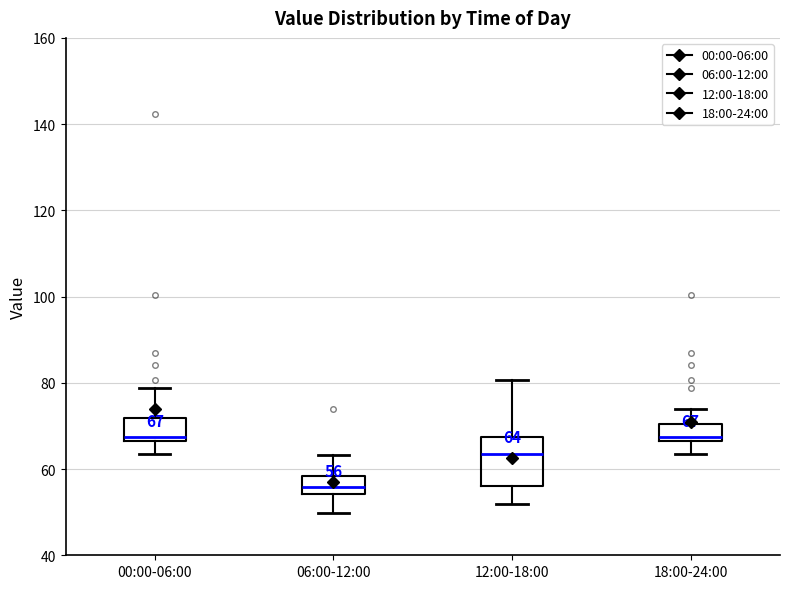

Comparing the boxes themselves (not the whiskers), which one is the tallest?

12:00-18:00